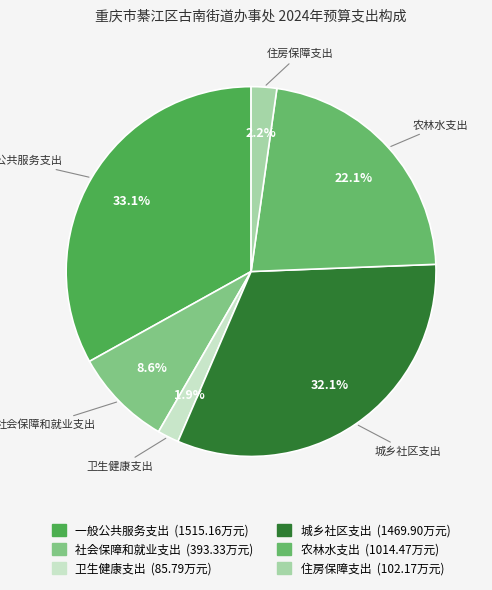

Between 城乡社区支出 and 一般公共服务支出, which is larger?

一般公共服务支出